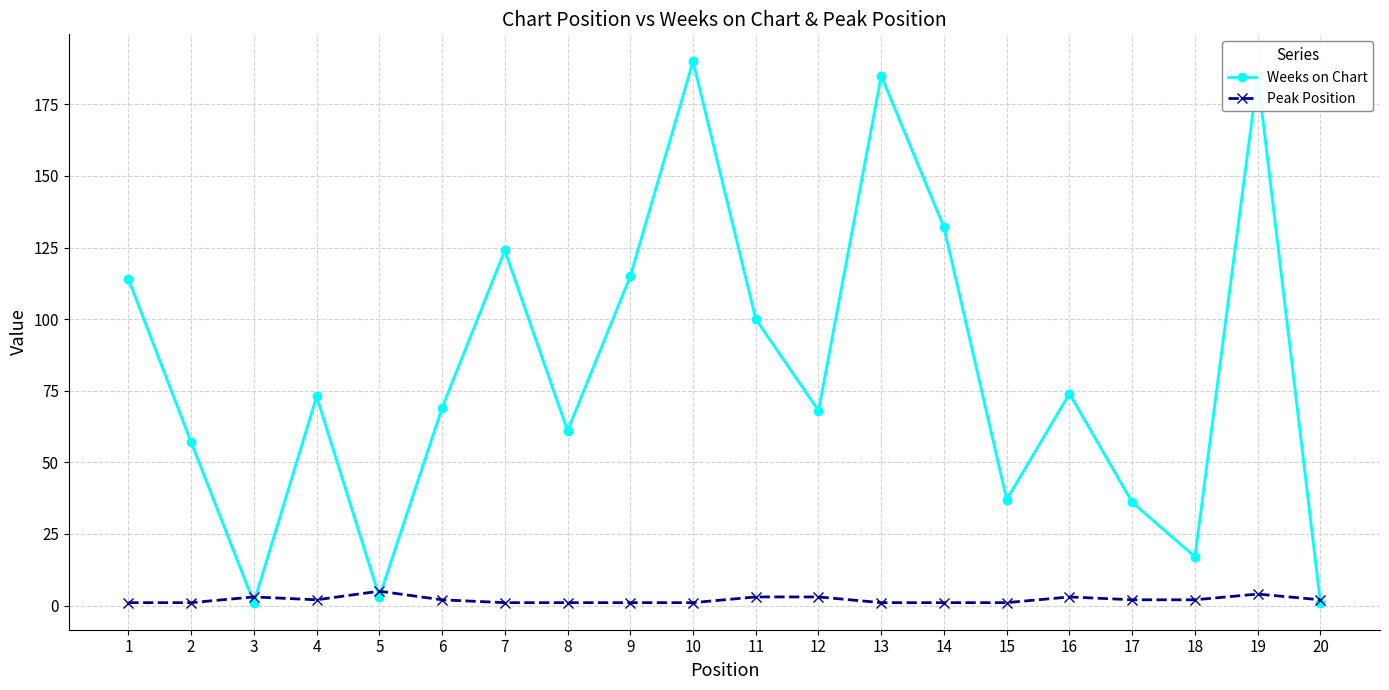

Which category has the highest value across all series?

10